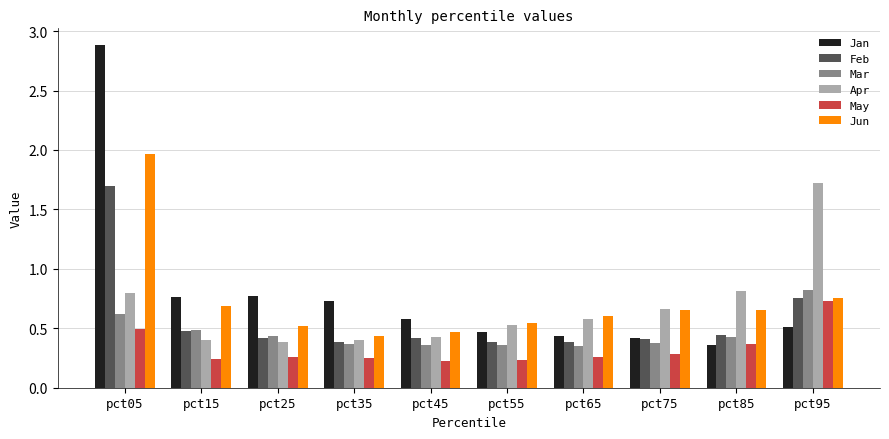

The value of Feb at pct25 is 0.4. True or false?

True